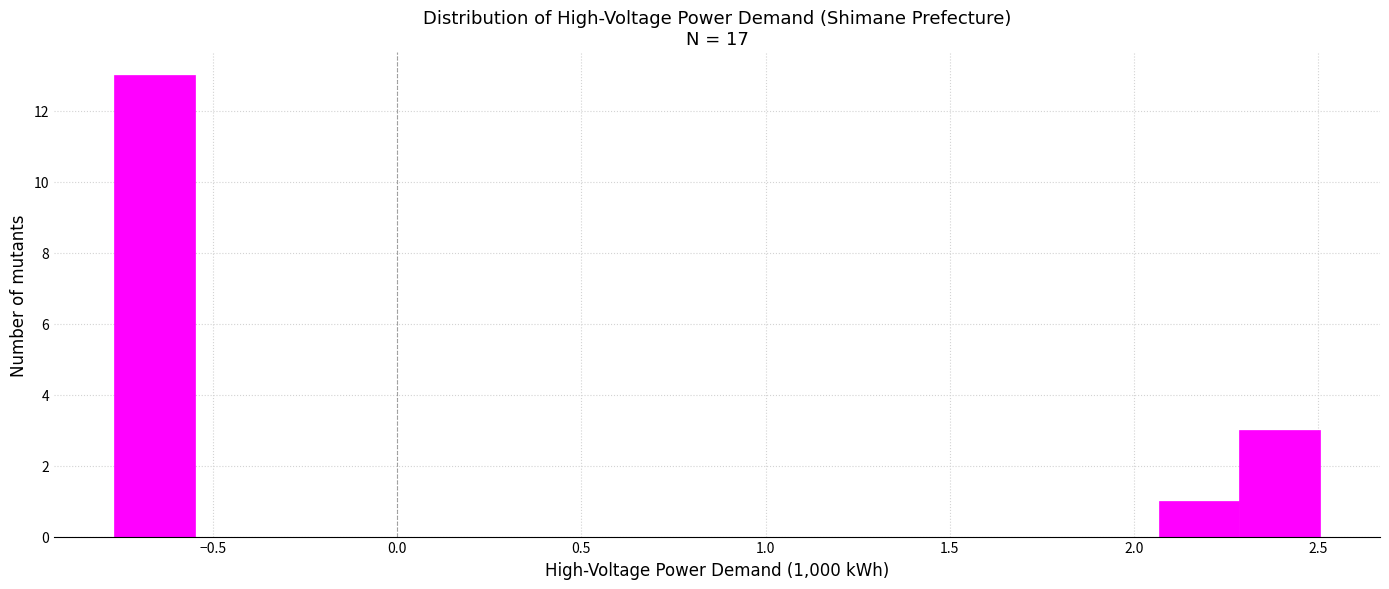

Reading left to right, list every bar in this chart as the range it spans on the x-axis followed by its height. Neither the bar edges nor the heights are printed on the chart, so give them approximately, as read against the axes.

-0.75 to -0.55: 13
-0.55 to -0.35: 0
-0.35 to -0.10: 0
-0.10 to 0.10: 0
0.10 to 0.30: 0
0.30 to 0.55: 0
0.55 to 0.75: 0
0.75 to 1.00: 0
1.00 to 1.20: 0
1.20 to 1.40: 0
1.40 to 1.65: 0
1.65 to 1.85: 0
1.85 to 2.05: 0
2.05 to 2.30: 1
2.30 to 2.50: 3